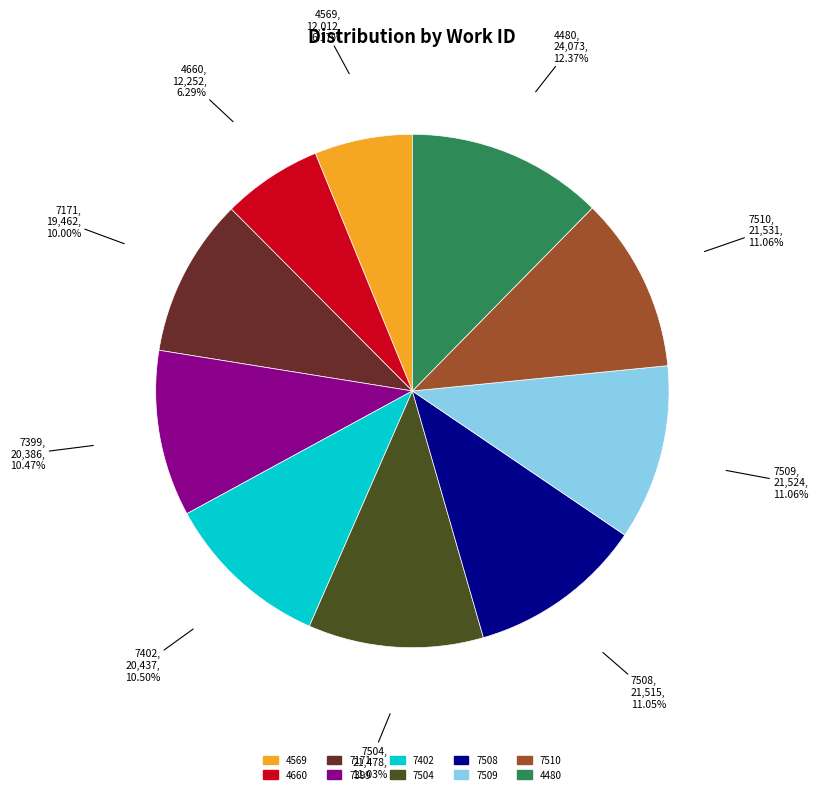

Approximately how many times larger is the value at 7504 compared to 4569?

1.8